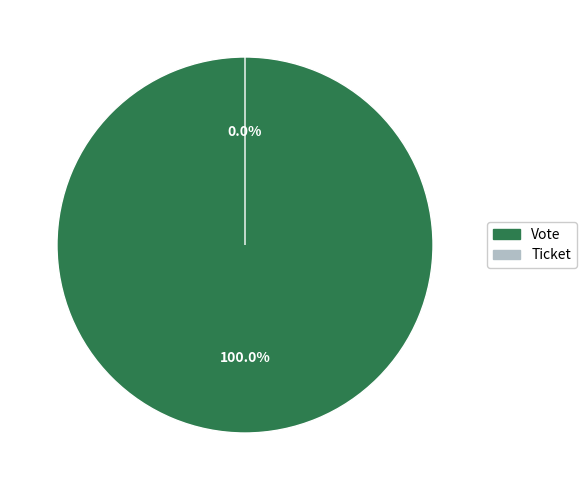

What is the change in value from Vote to Ticket?

-1